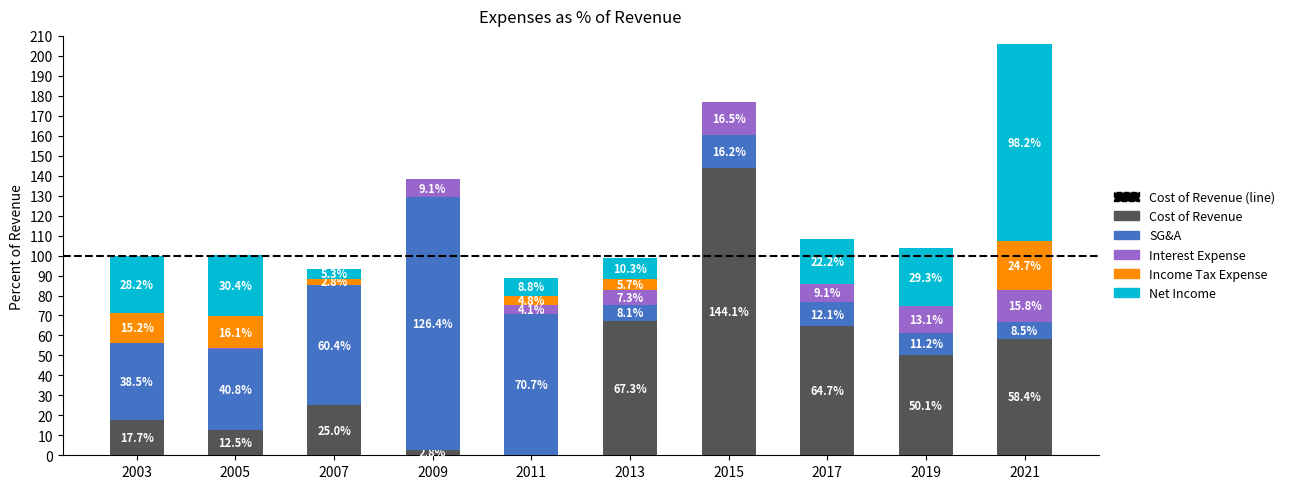

What is the sum of the Cost of Revenue values at 2011 and 2021?

58.5